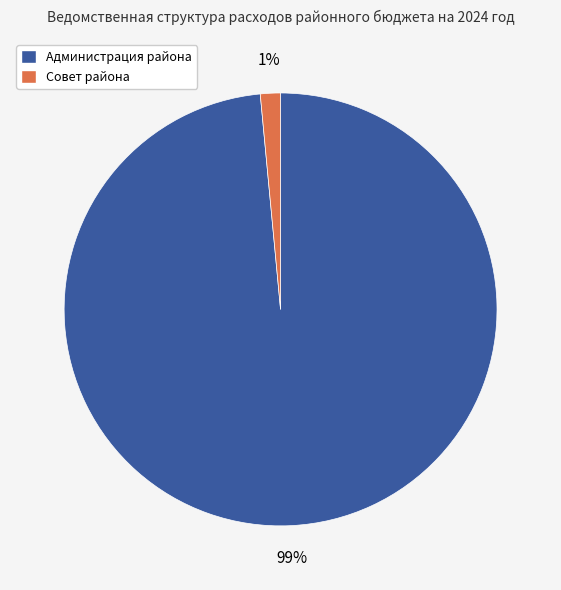

To the nearest percent, what is the average slice percentage?

50%